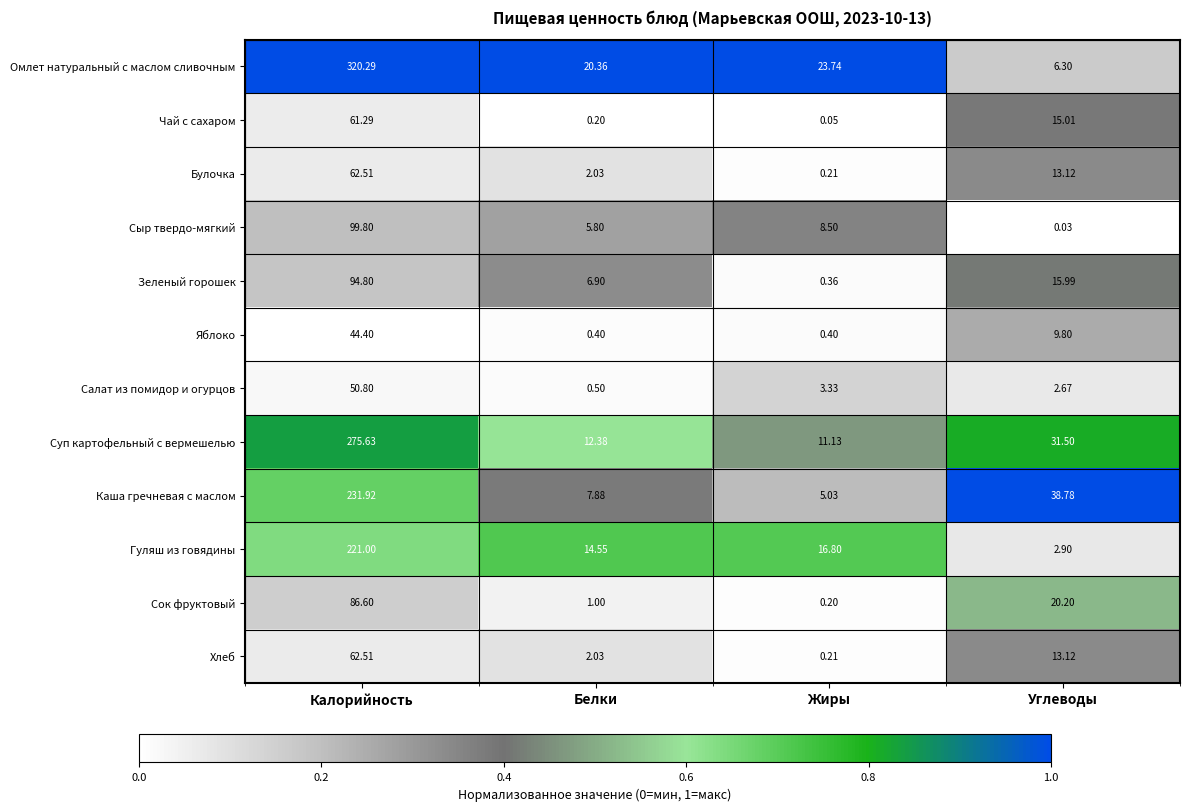

At which label does Сок фруктовый first exceed 20?

Калорийность